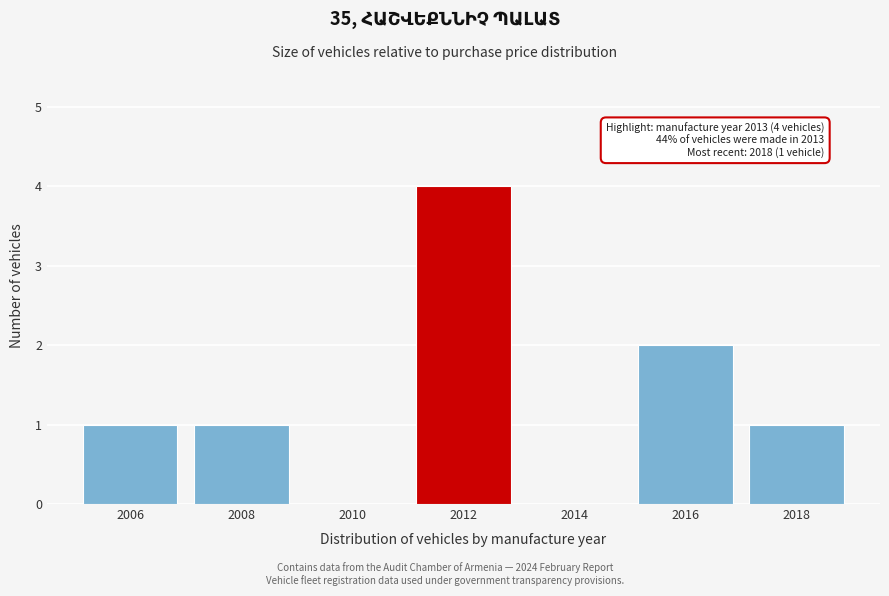

Reading right to left, what are all the values shown in this chart?

2018=1	2016=2	2014=0	2012=4	2010=0	2008=1	2006=1